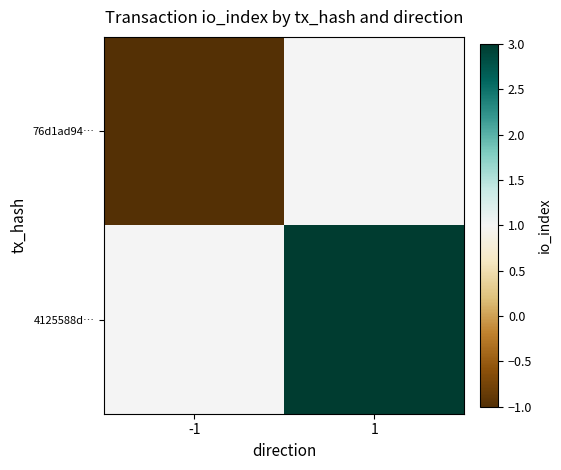

Which series has the largest total across all categories?

4125588d…